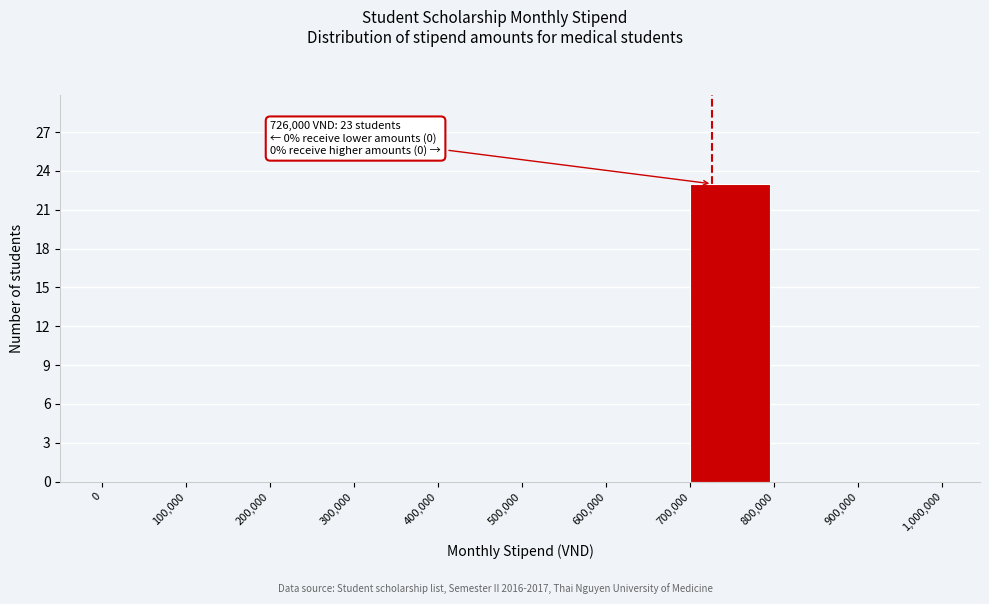

Over which range of the x-axis is the bar tallest?

700,000 to 800,000